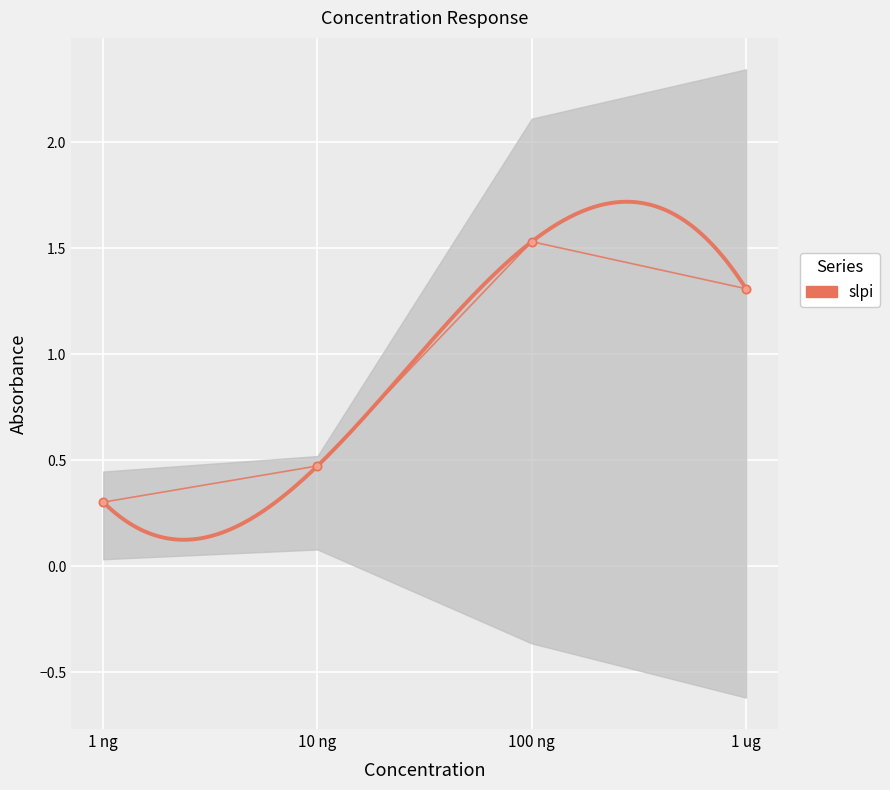

What is the lowest value of the slpi series?

0.3